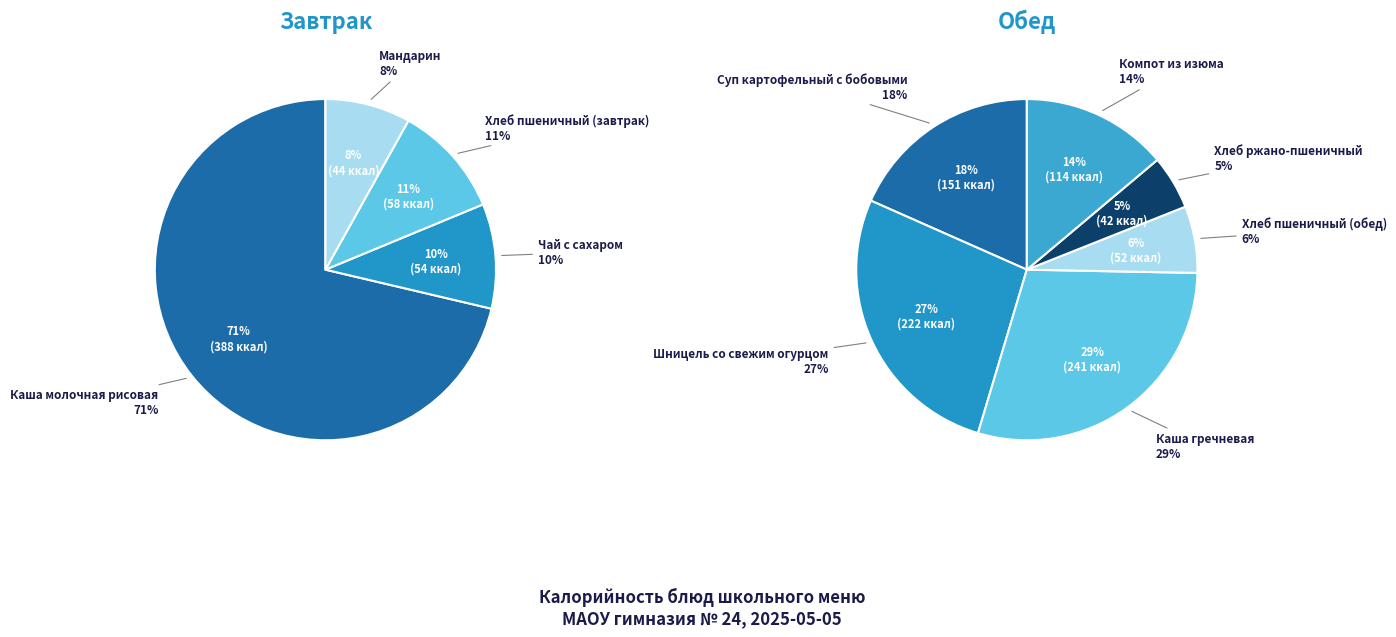

Count the number of slices in the pie.

4